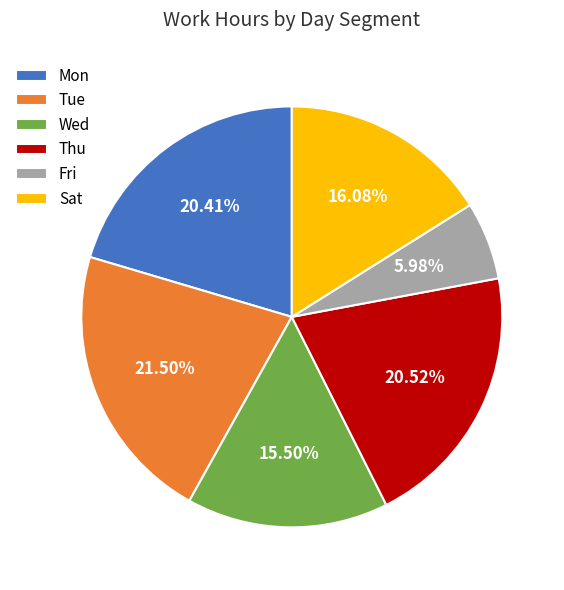

What is the largest slice in the pie chart?

Tue